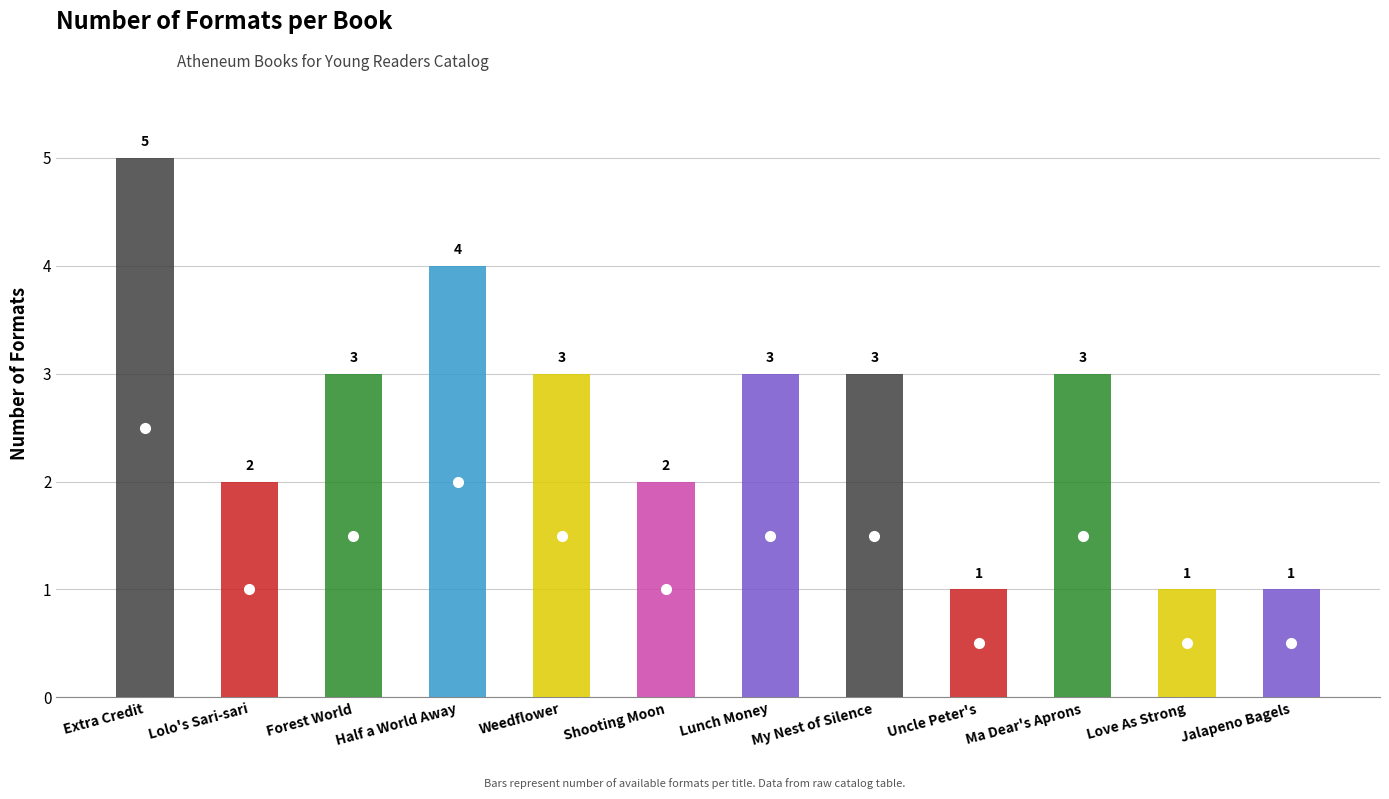

Is it true that the value at Ma Dear's Aprons is 3?

True